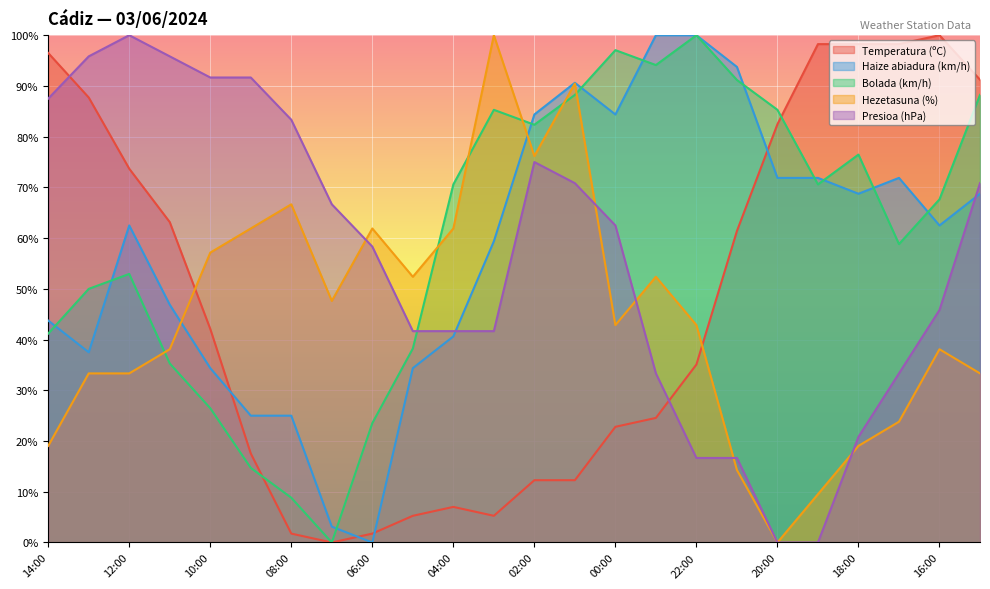

Which series has the widest spread of values?

Bolada (km/h)